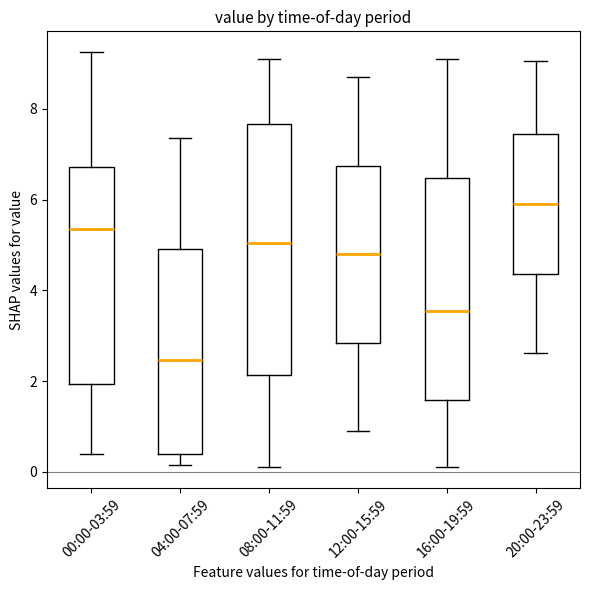

Where is the upper edge of the box for 12:00-15:59 on the y-axis? The values are not printed on the chart, so give them approximately, as read against the axis.

6.8